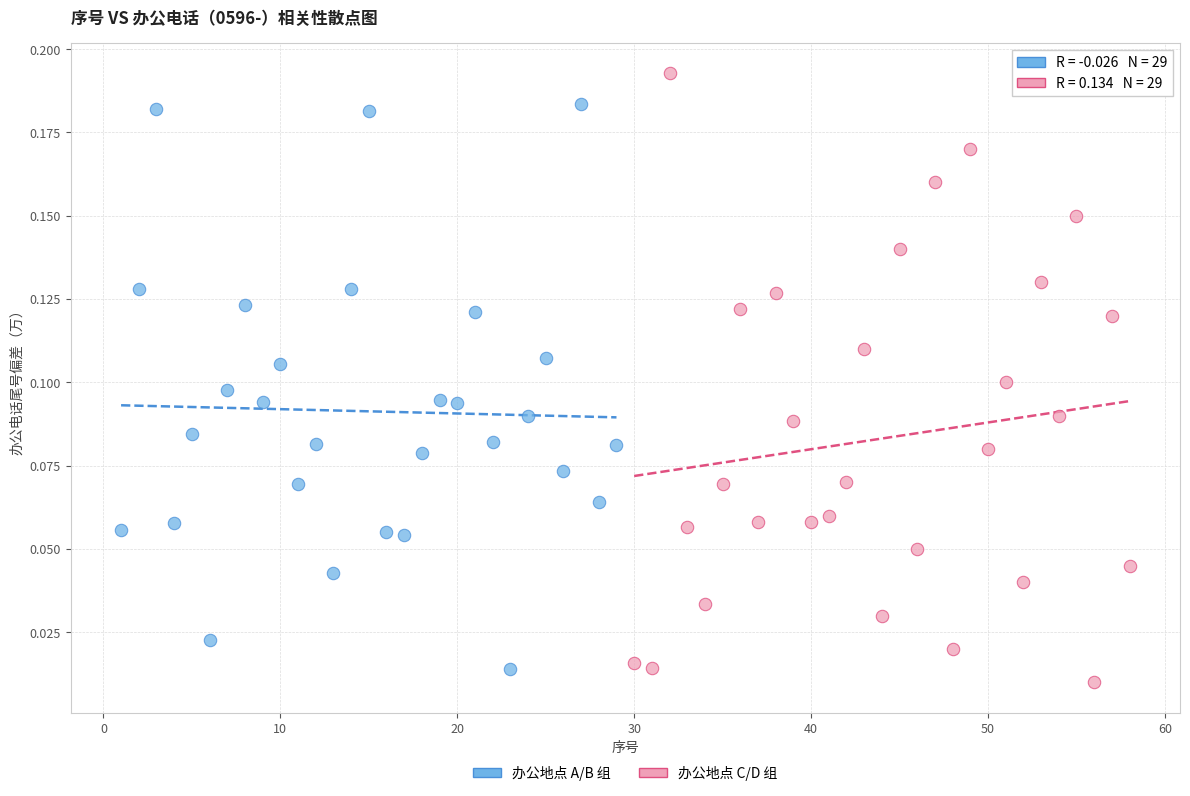

Which series reaches the maximum Y coordinate?

办公地点 C/D 组